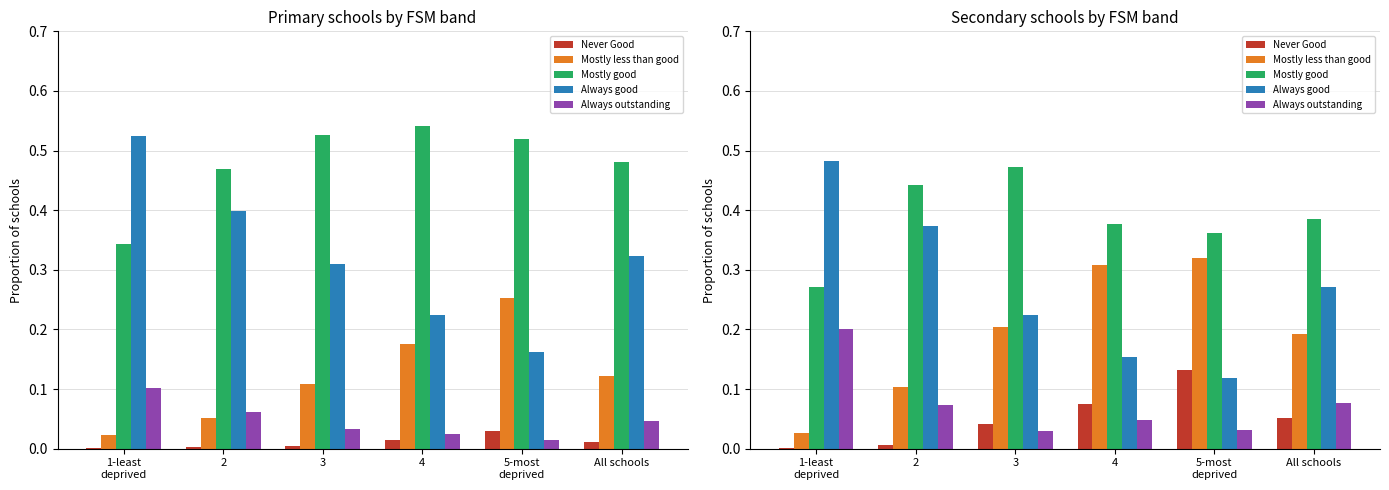

How many groups of bars are there?

6